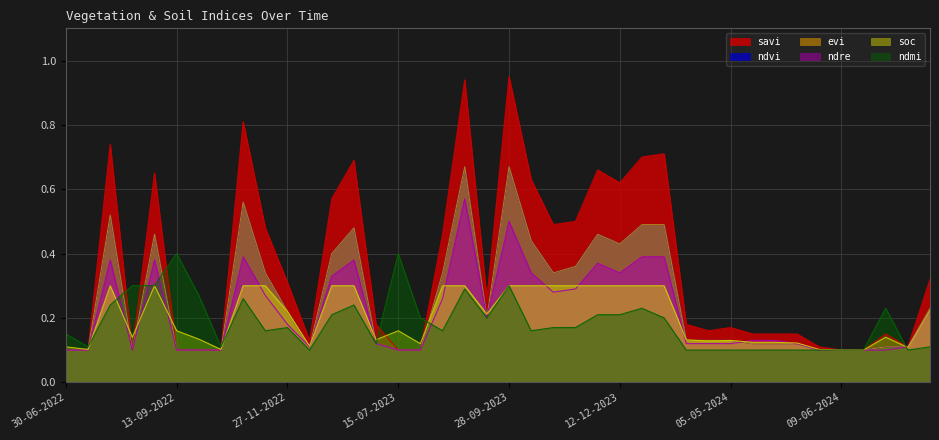

What position from the right is 28-10-2023?

18